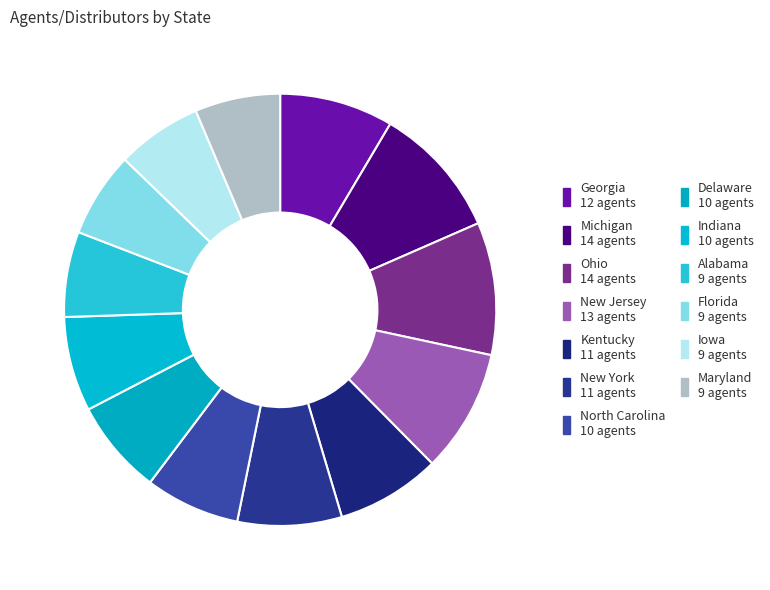

How many segments does this pie chart have?

13